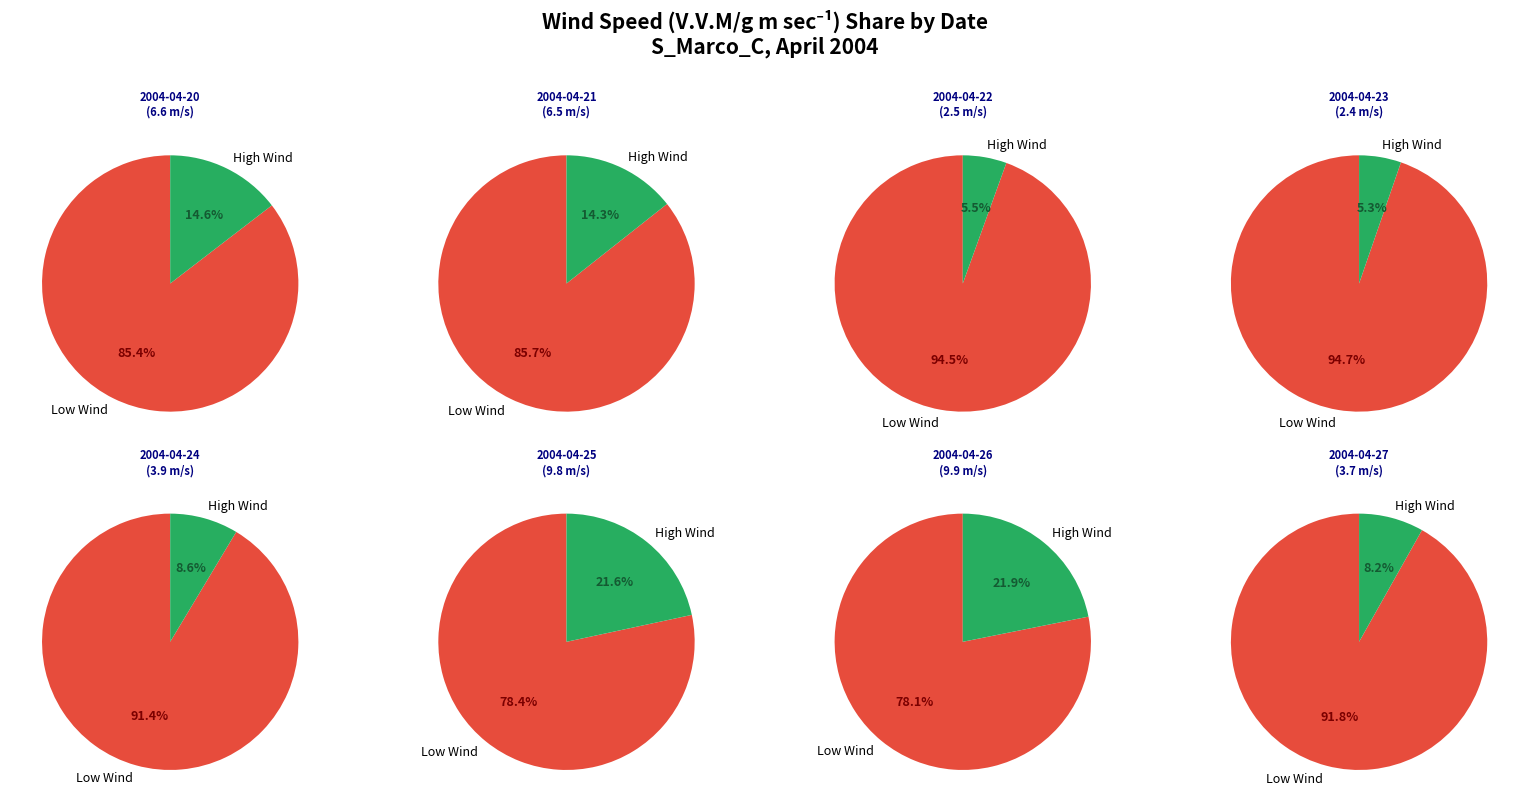

To the nearest percent, what is the average slice percentage?

12%